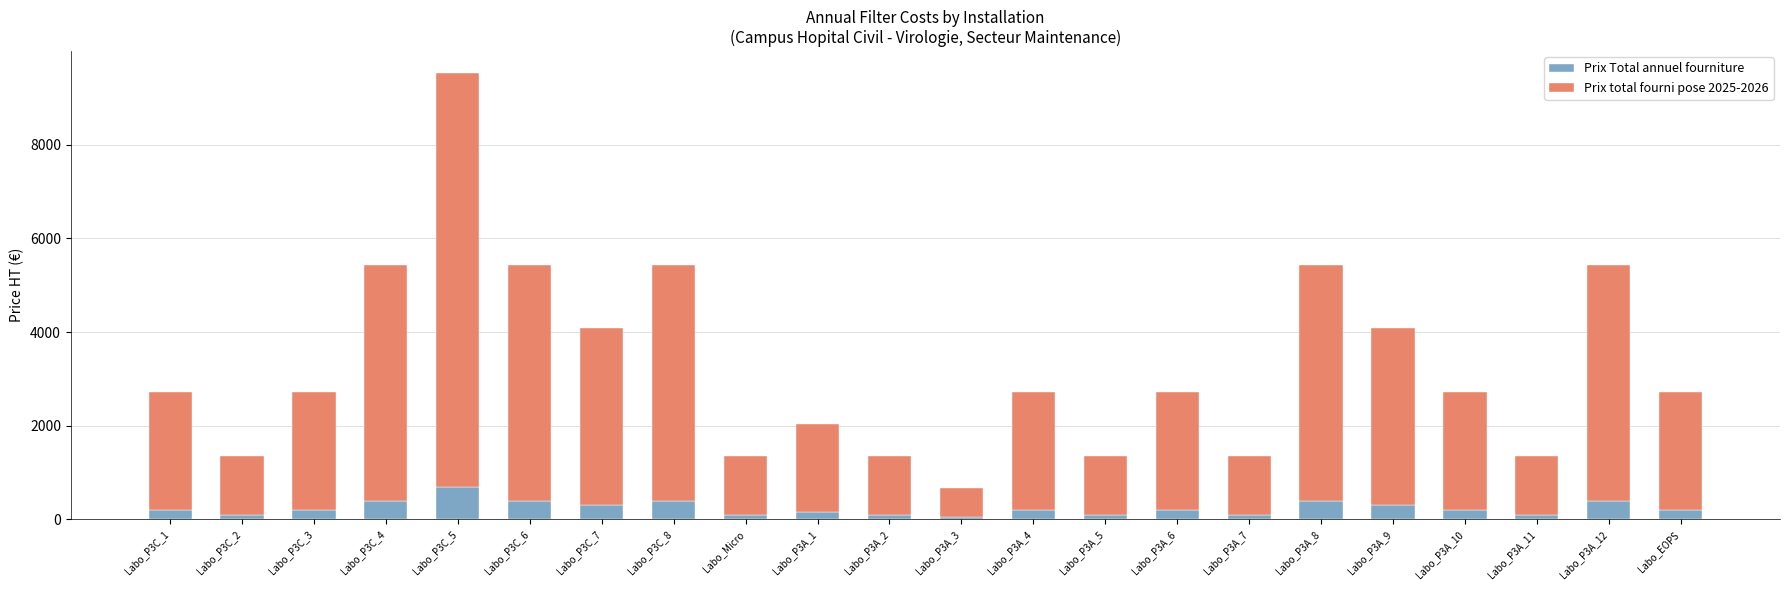

Are the bars horizontal?

No